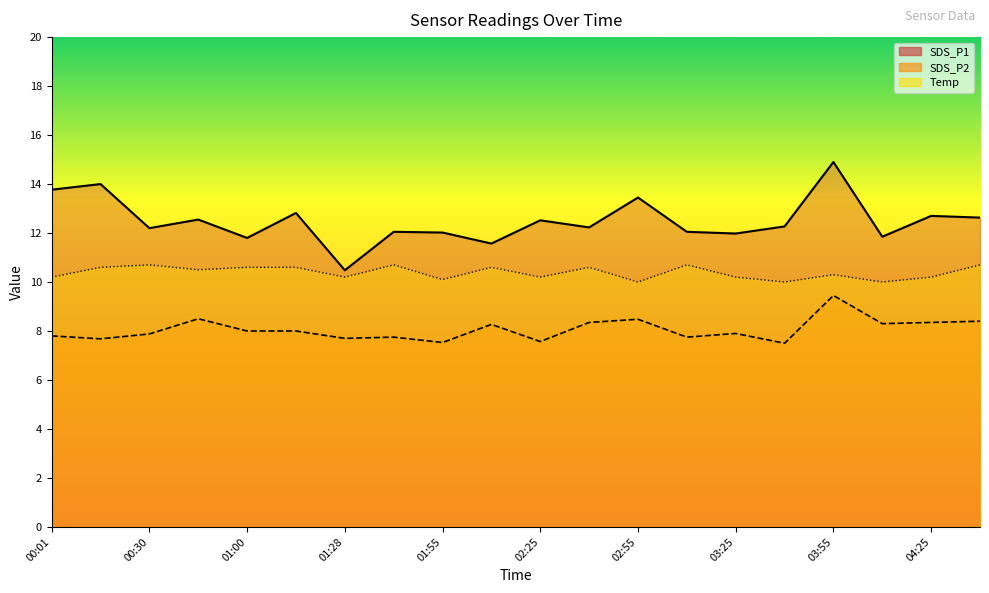

What are all the series names shown in the legend?

SDS_P1, SDS_P2, Temp